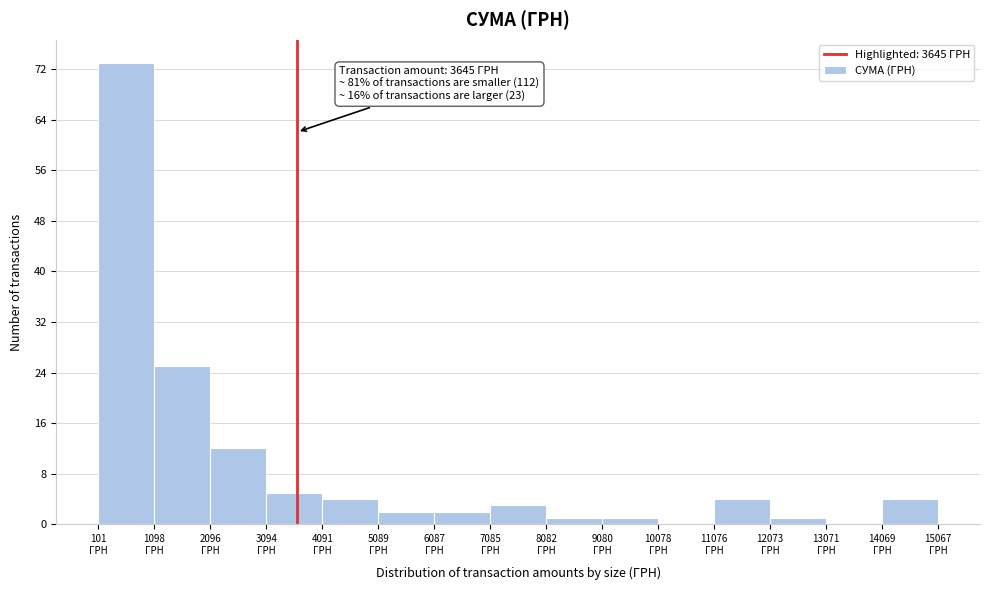

Over which range of the x-axis is the bar tallest?

100 to 1100